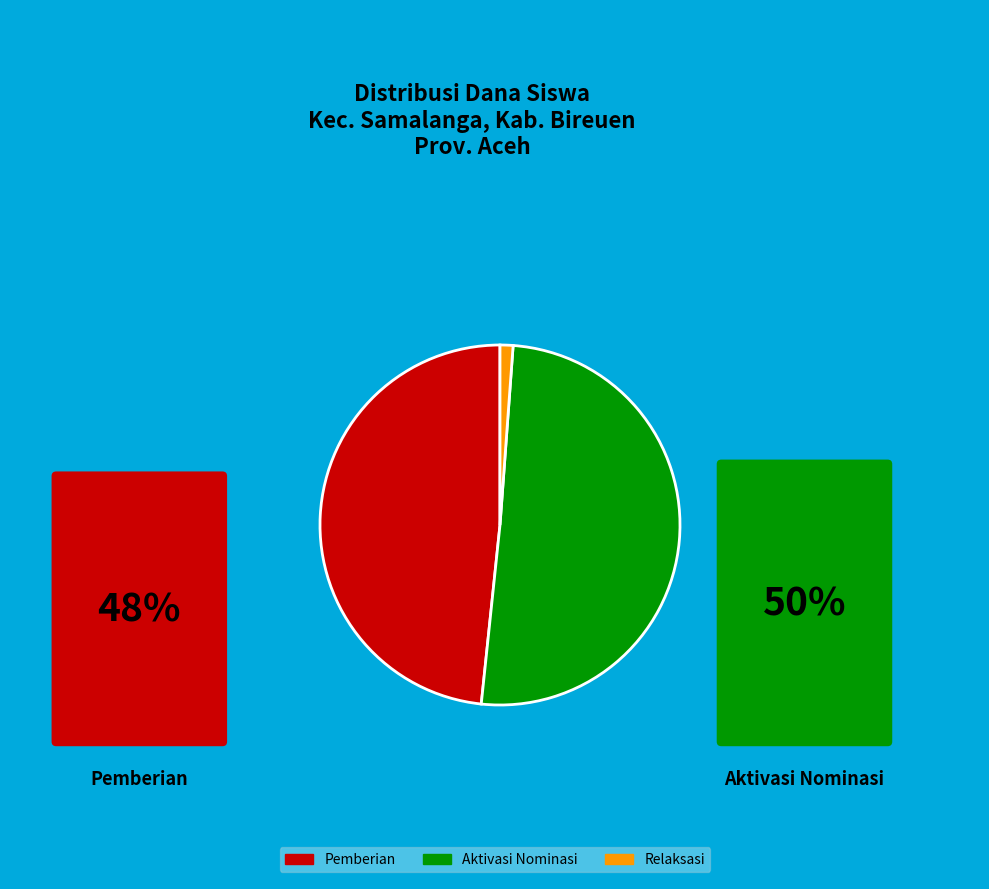

Is there a majority slice in this chart?

Yes